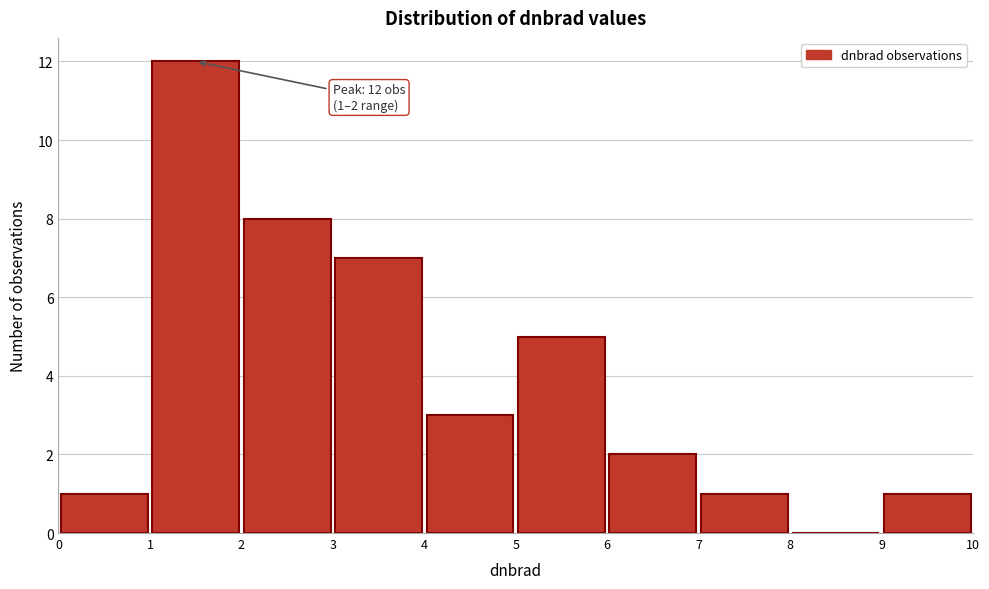

Over which range of the x-axis is the bar tallest?

1 to 2